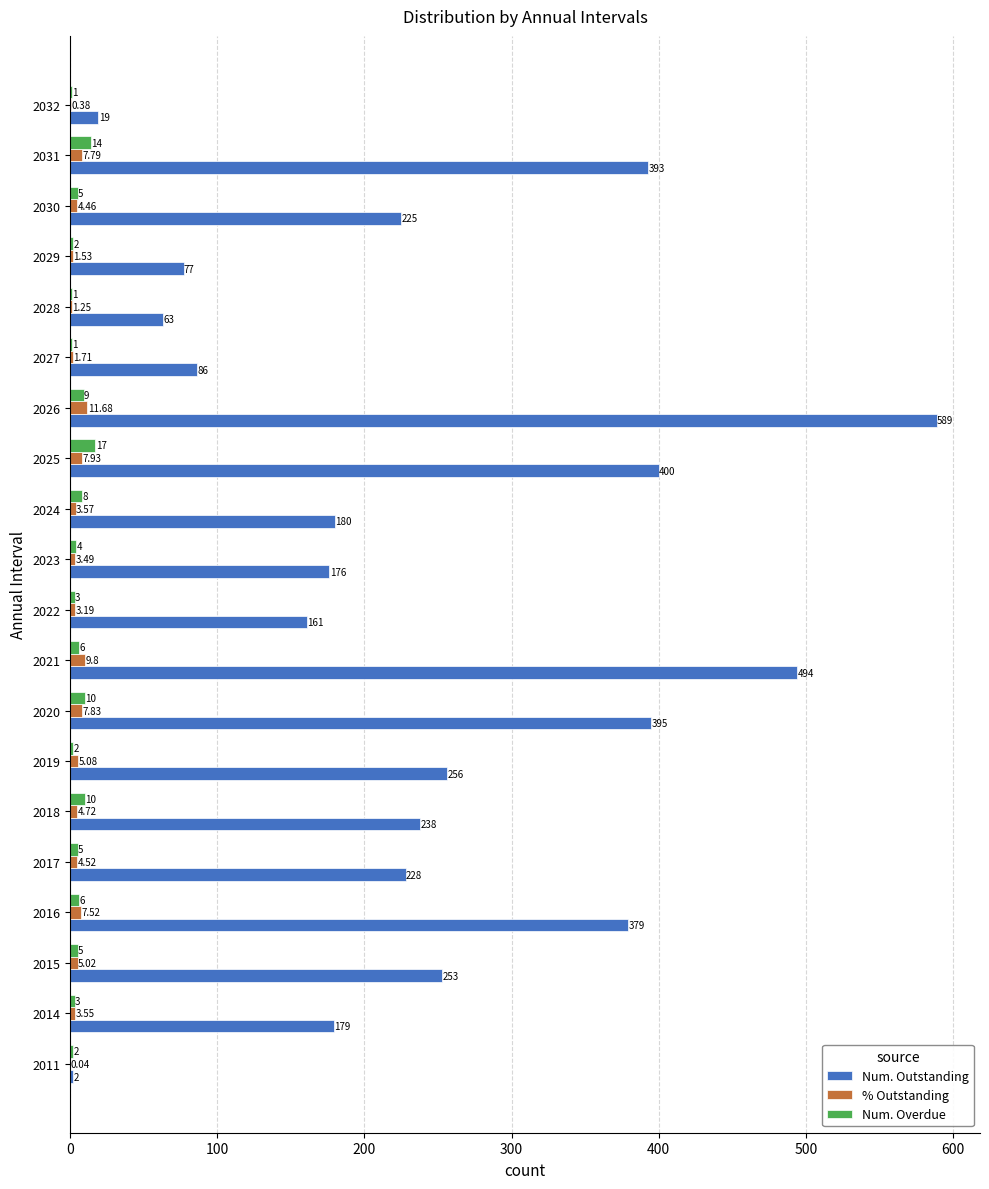

At which category is the sum across all series the highest?

2026